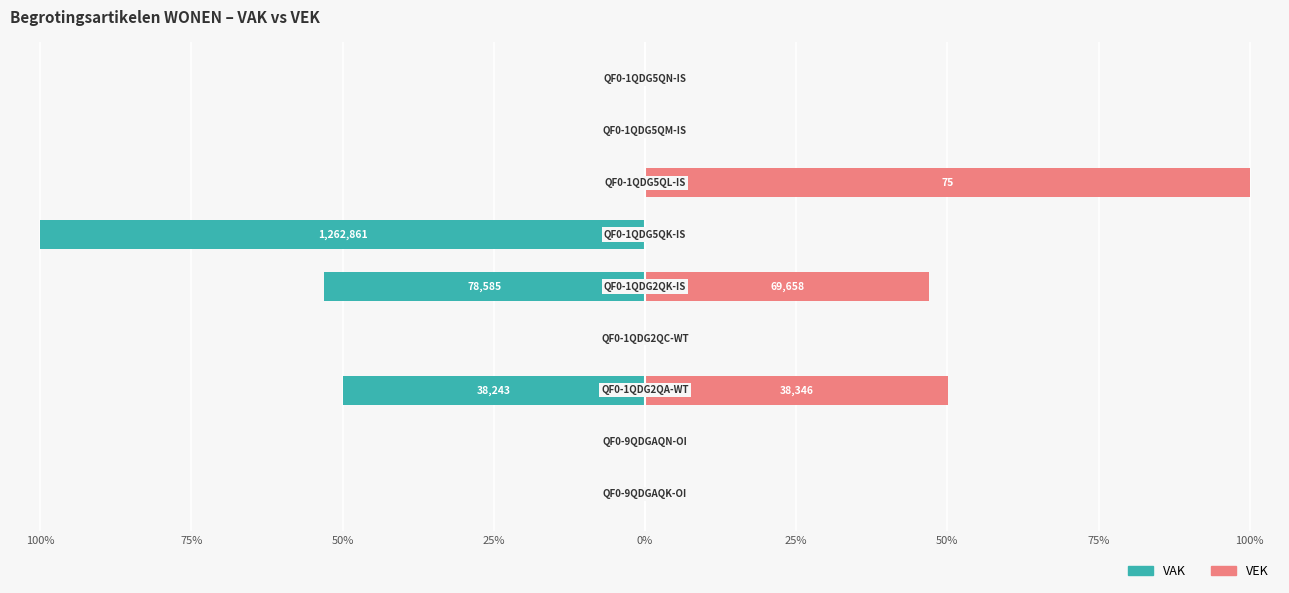

The VAK series shows 0.0 at 50%. True or false?

True